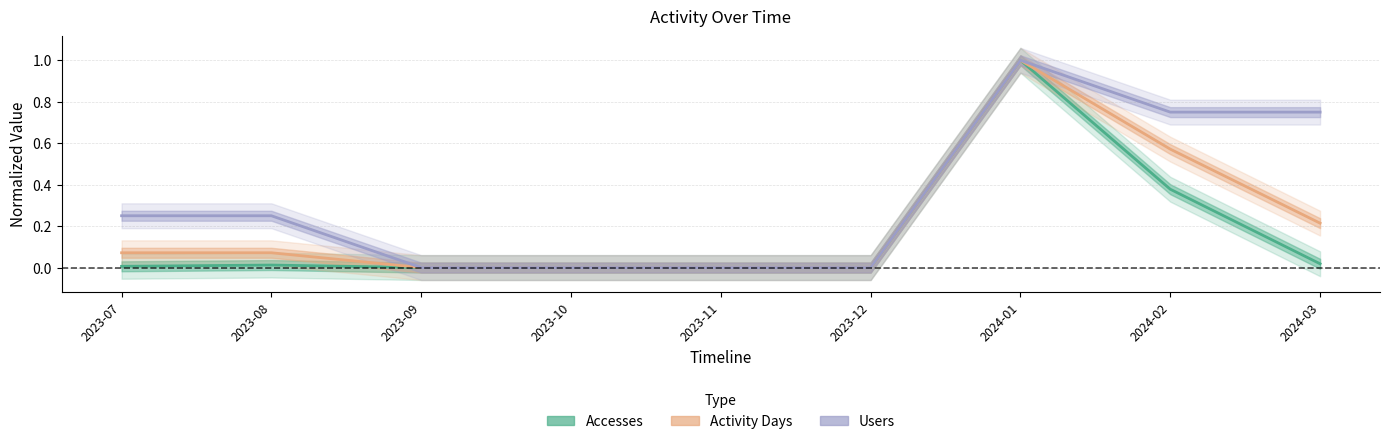

Between 2023-09 and 2023-12, which series saw the biggest shift?

Accesses